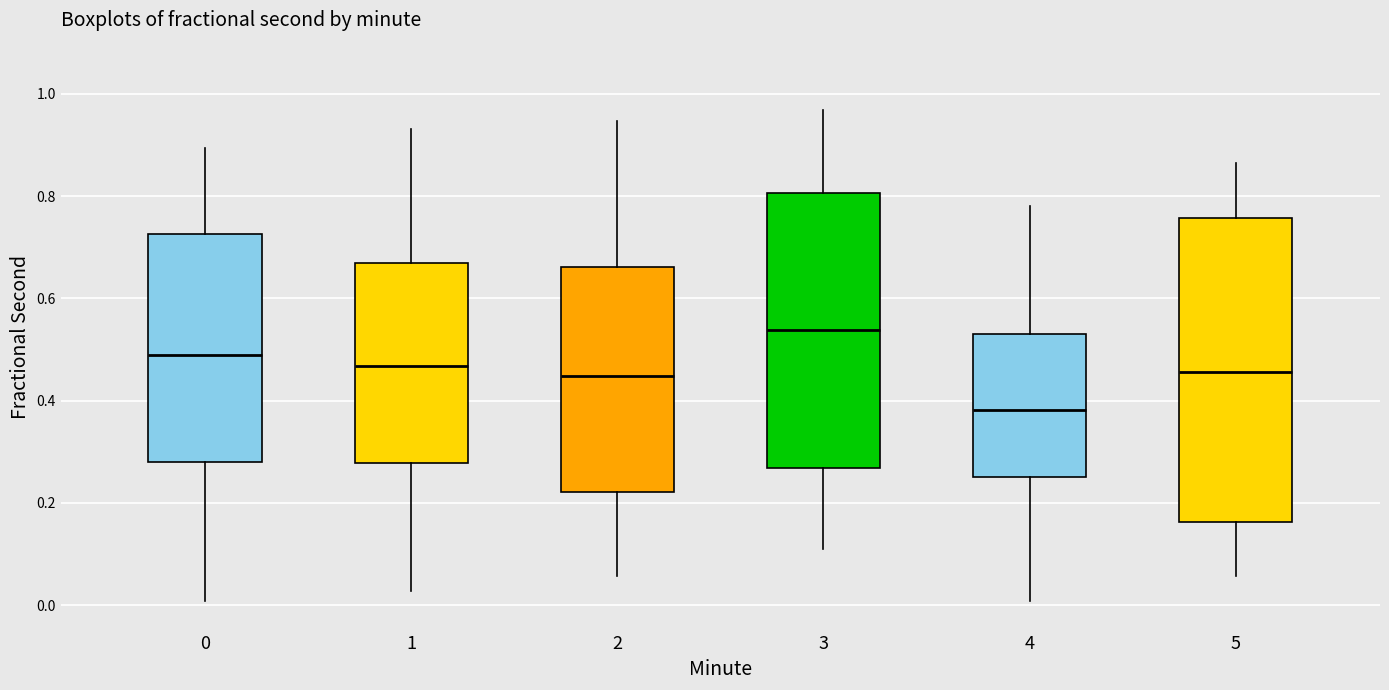

Comparing the boxes themselves (not the whiskers), which one is the tallest?

5